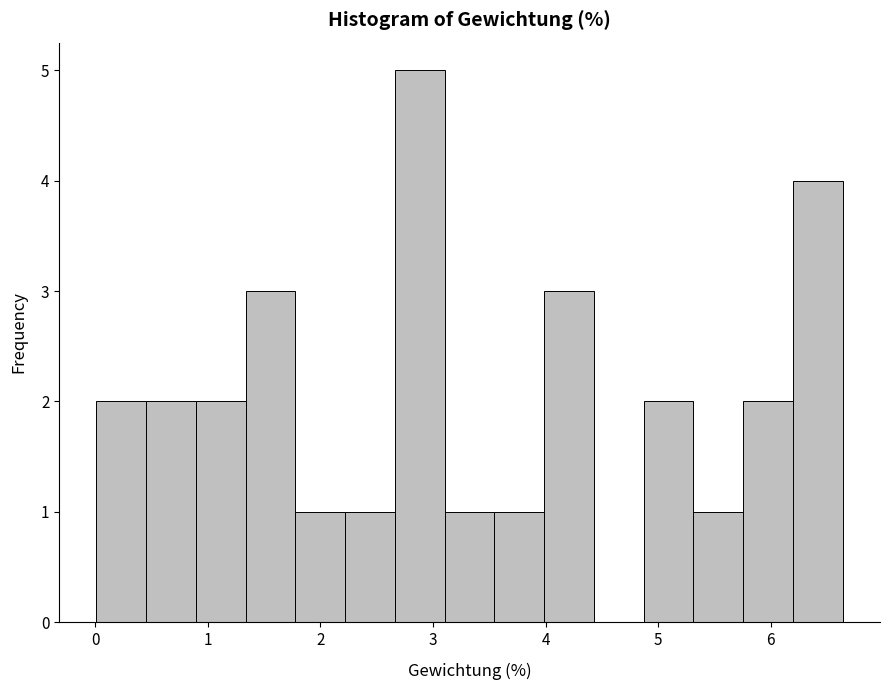

What is the height of the bar covering 2.7 to 3.1 on the x-axis? Neither the bar edges nor the heights are printed on the chart, so give them approximately, as read against the axes.

5